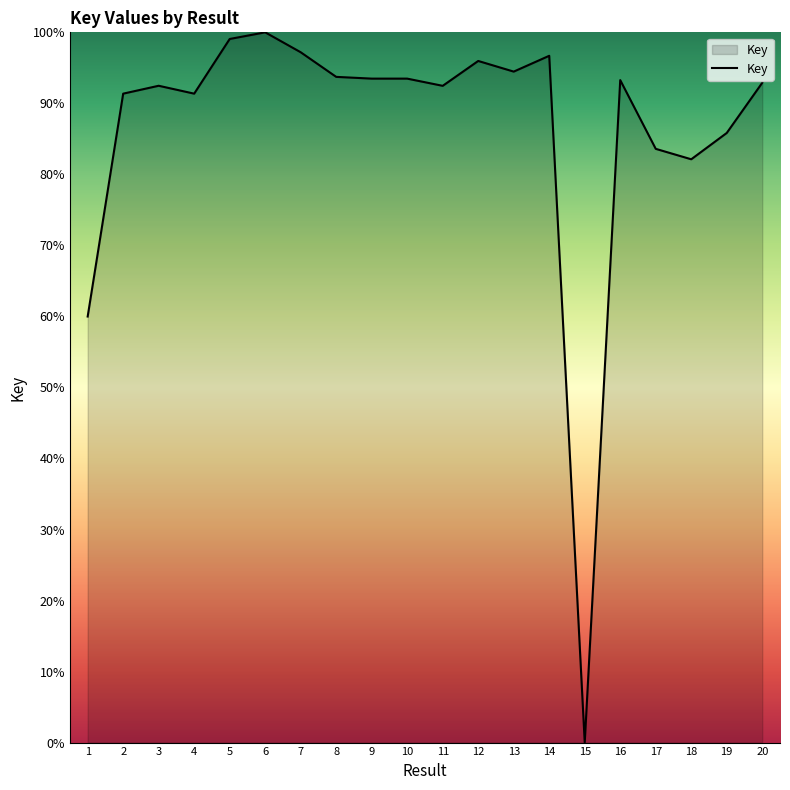

How many values are above zero?

19